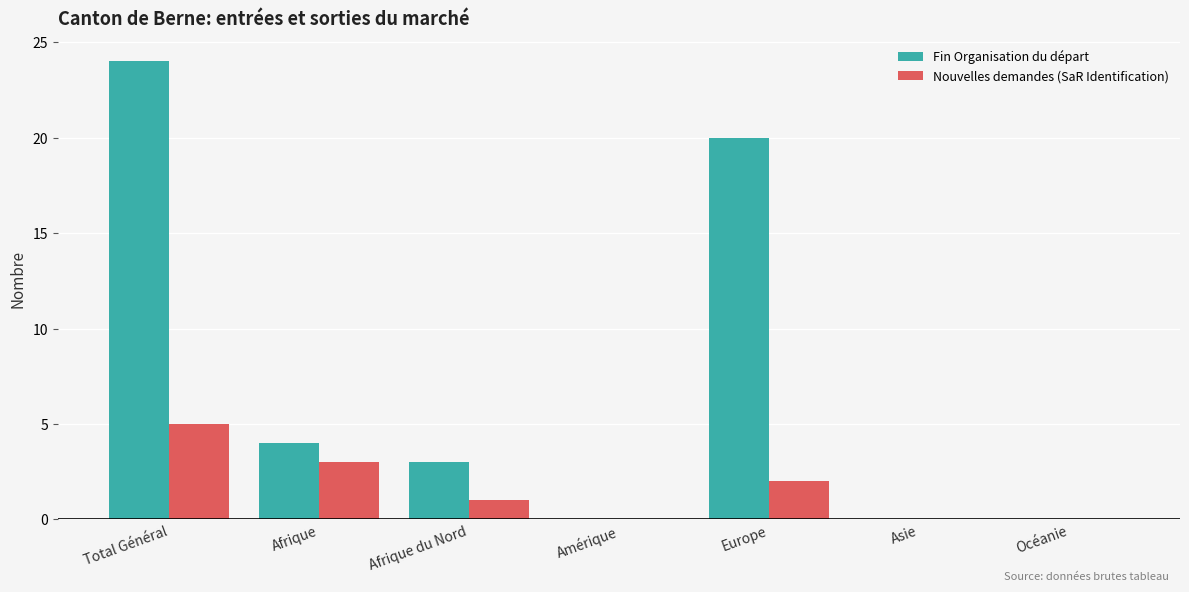

What is the maximum value for Fin Organisation du départ?

24